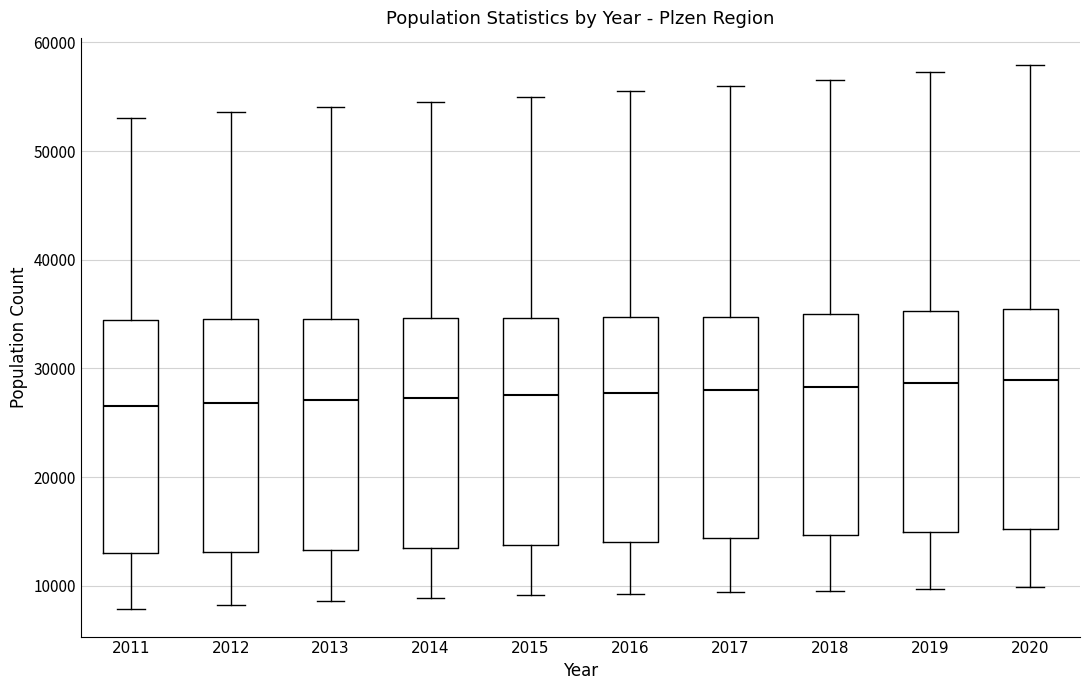

Where is the lower edge of the box at x = 2020 on the y-axis? The values are not printed on the chart, so give them approximately, as read against the axis.

15000